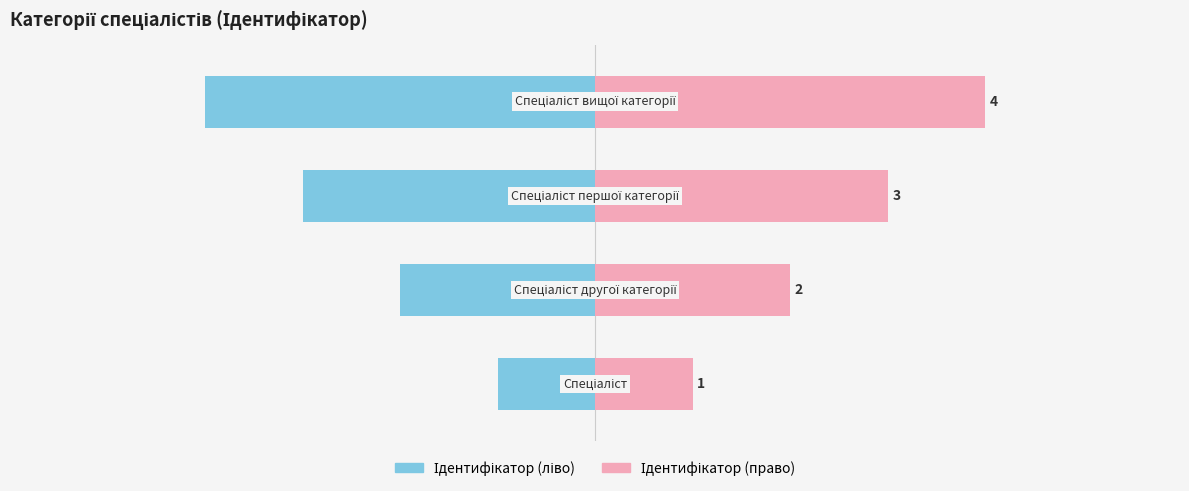

Which series has the widest spread of values?

Ідентифікатор (ліво)